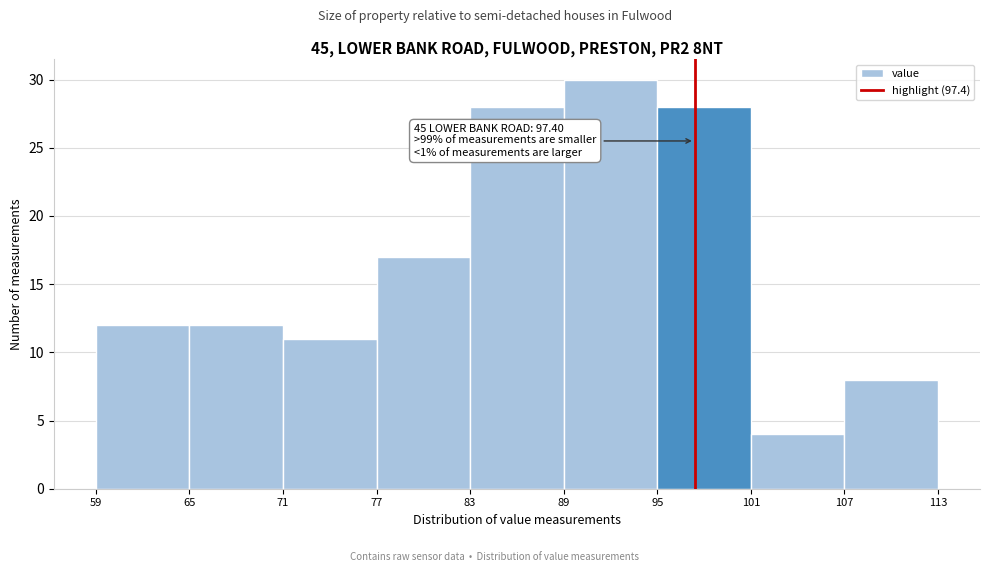

Which range on the x-axis has the tallest bar?

89 to 95